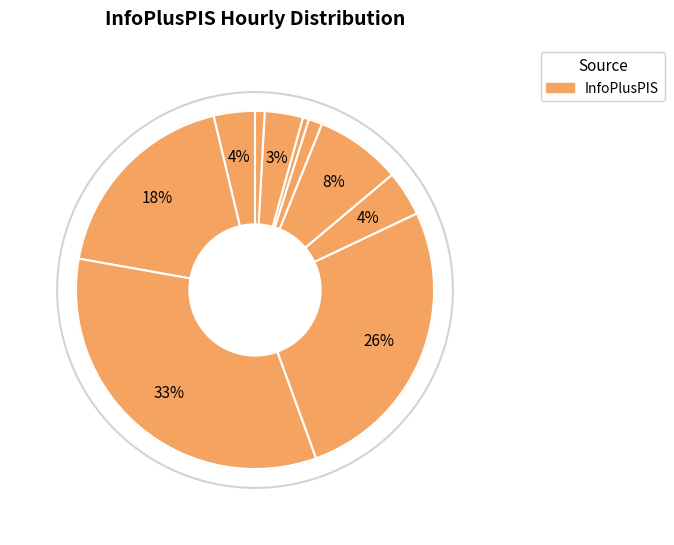

To the nearest percent, what is the difference between the largest and smallest slice percentages?

33%